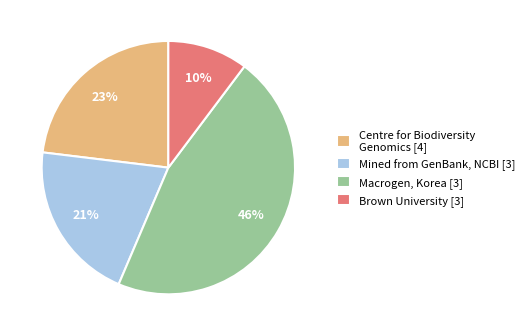

Is the sum of Centre for Biodiversity Genomics [4] and Brown University [3] greater than half?

No